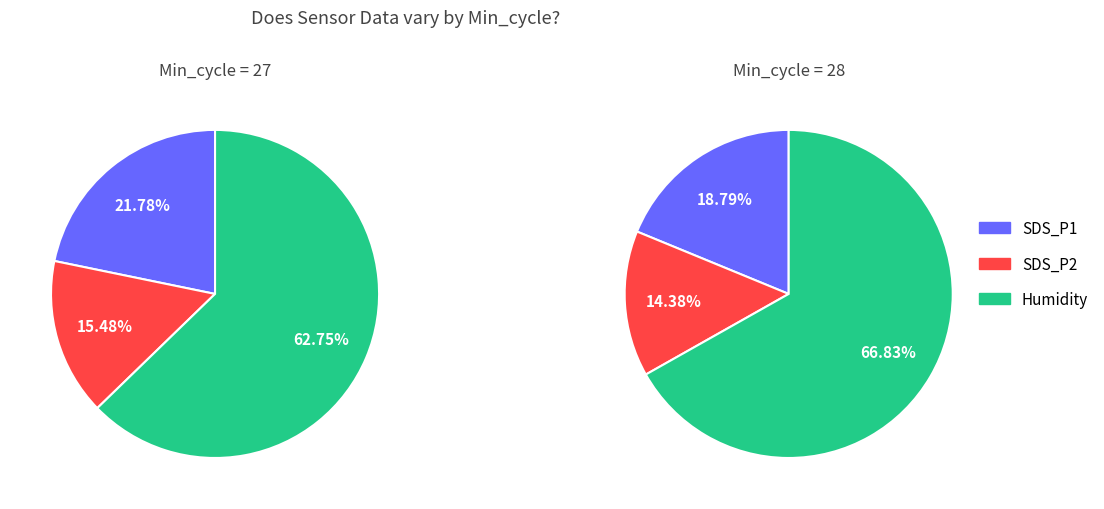

To the nearest percent, what percentage of the pie is Min_cycle=28?

14%